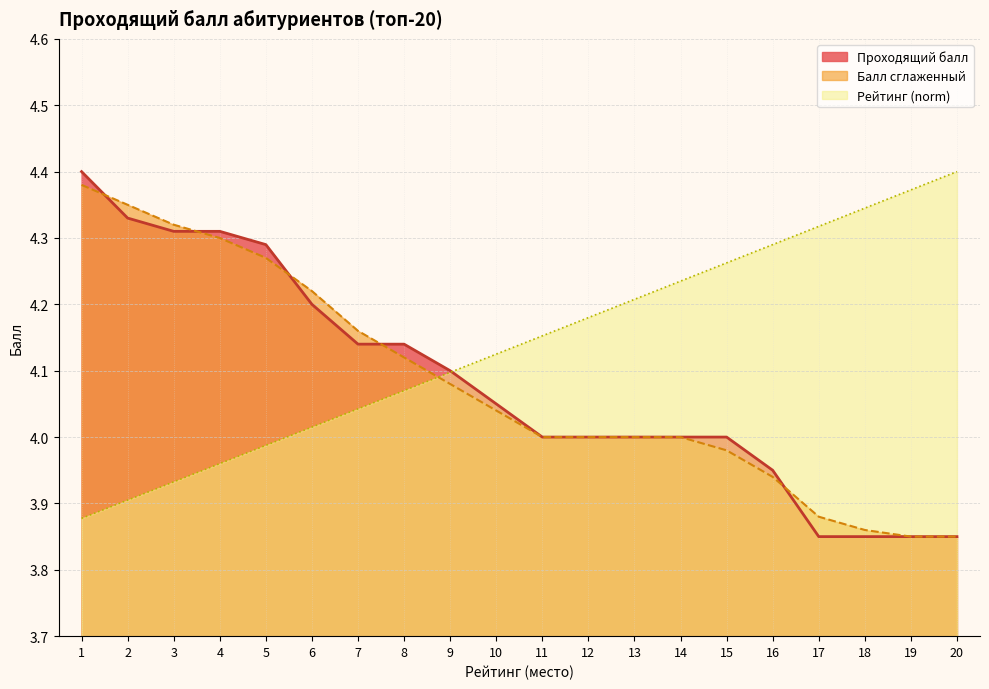

How many lines are shown in the chart?

3